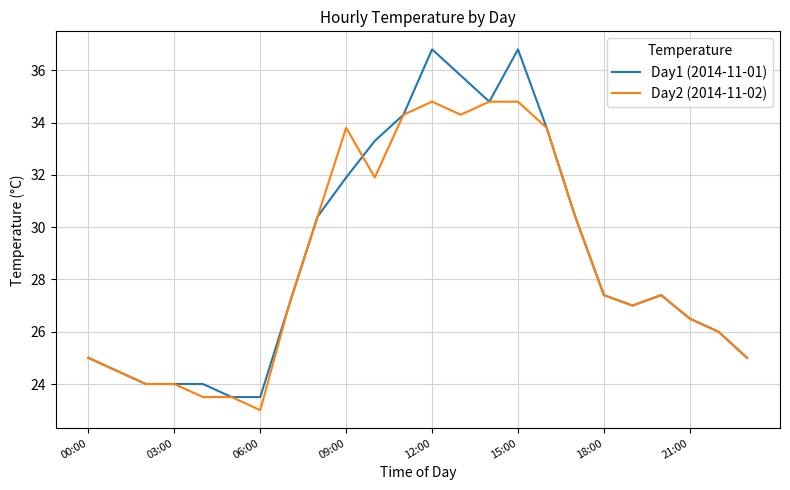

What is the maximum value shown in the chart?

36.8